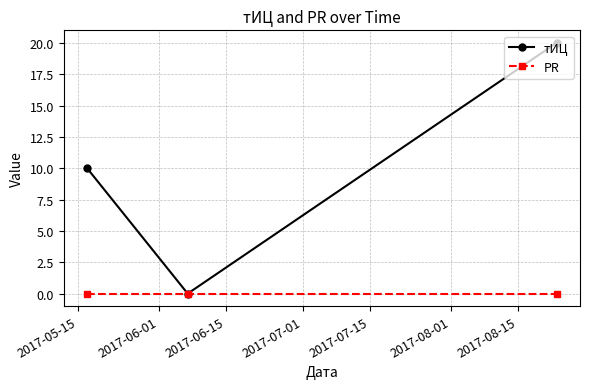

Which series has the largest total across all categories?

тИЦ